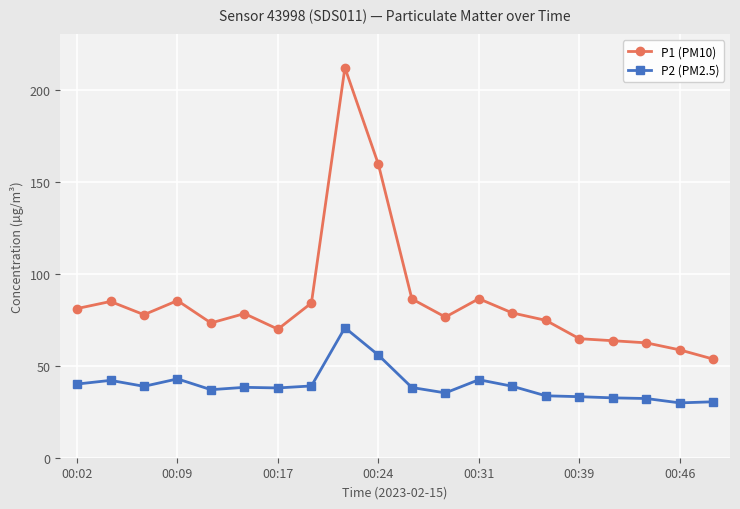

What is the maximum value shown in the chart?

211.9